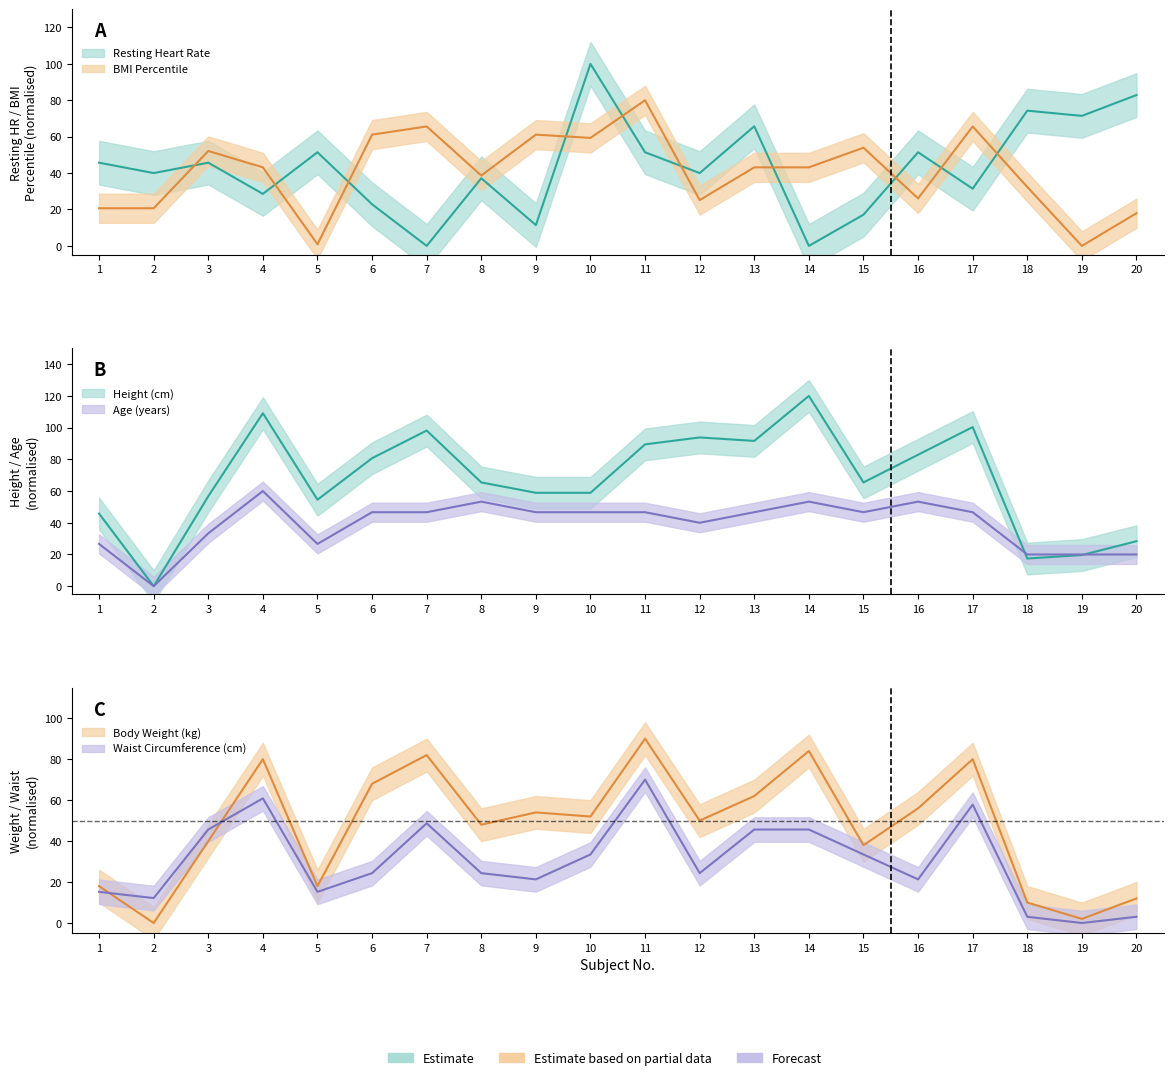

How many values in the Resting Heart Rate series exceed 45?

10